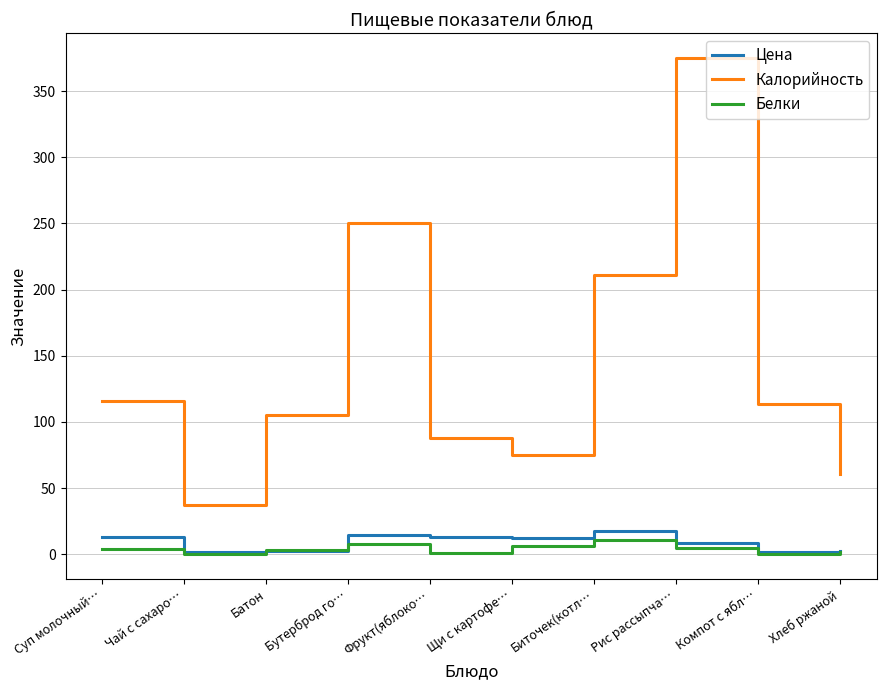

True or false: Калорийность and Цена cross at least once.

False